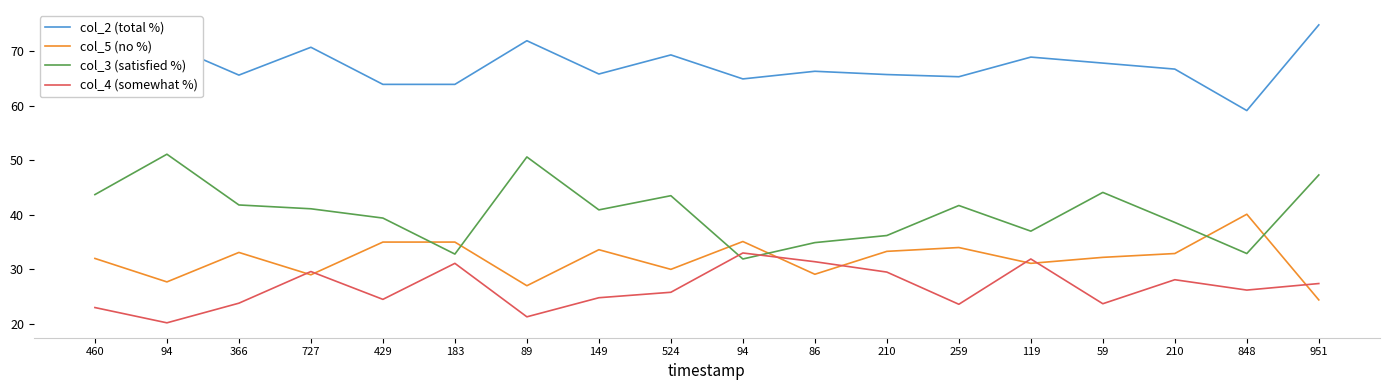

What are all the series names shown in the legend?

col_2 (total %), col_5 (no %), col_3 (satisfied %), col_4 (somewhat %)